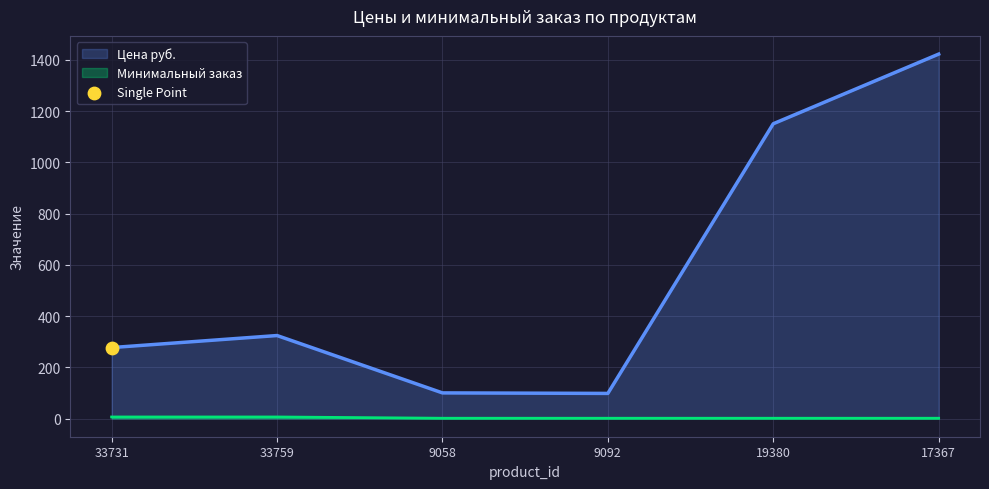

At which category is the sum across all series the highest?

17367